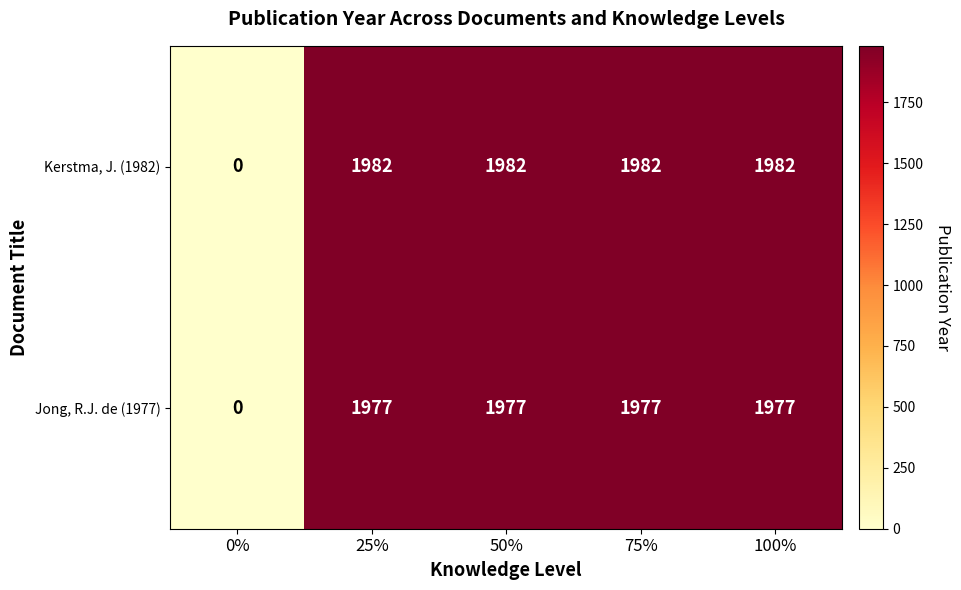

How many data points does each series have?

5